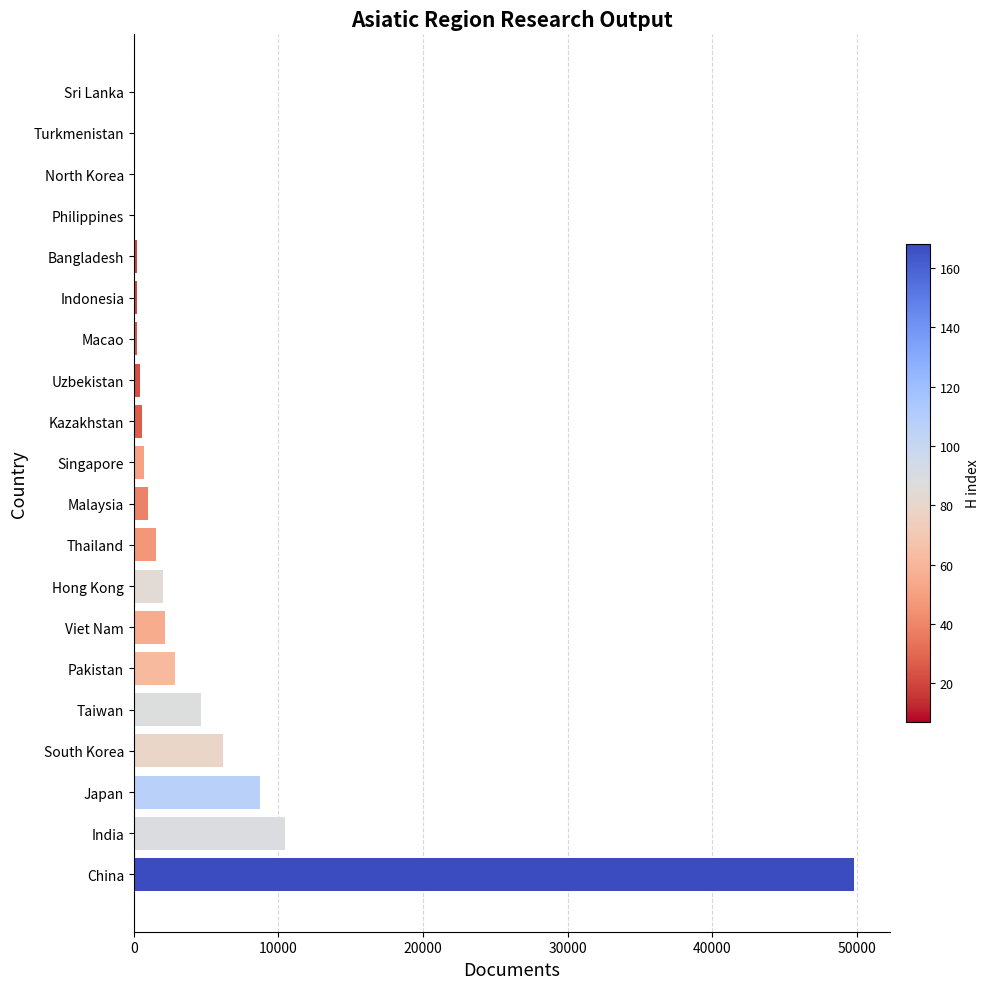

Which category has the highest value across all series?

China